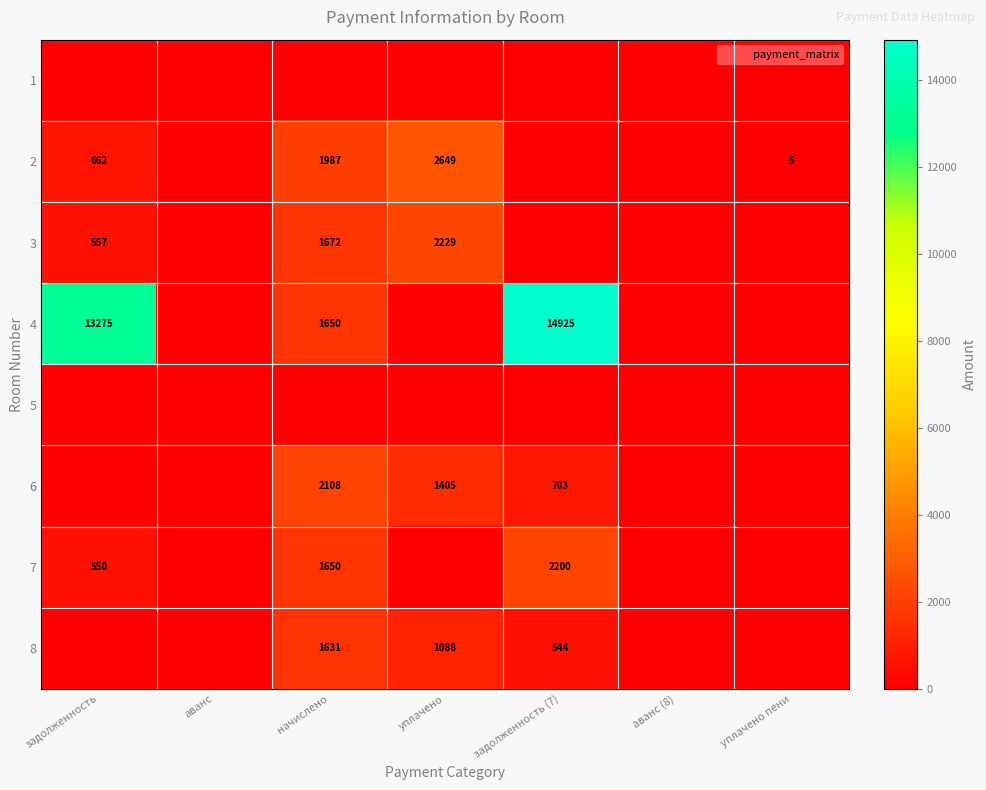

Rank the series by their maximum value, from lowest to highest.

1, 5, 8, 6, 7, 3, 2, 4